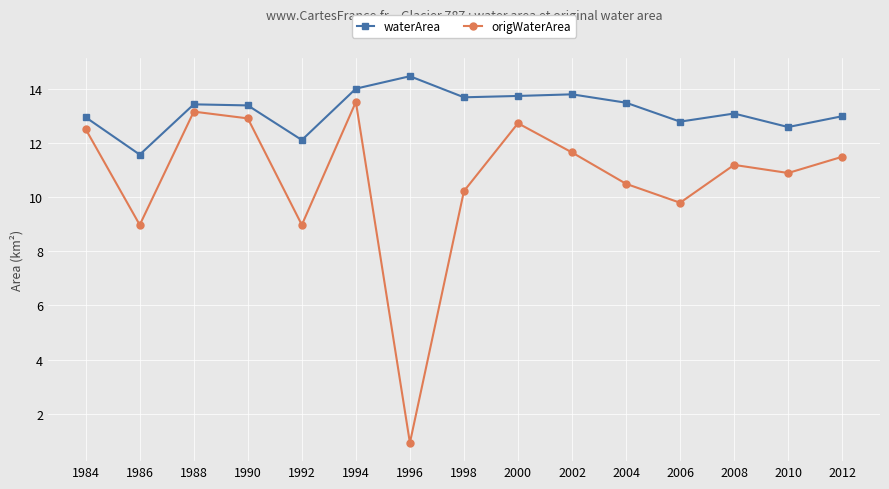

At 2012, list the series in order from largest to smallest.

waterArea, origWaterArea